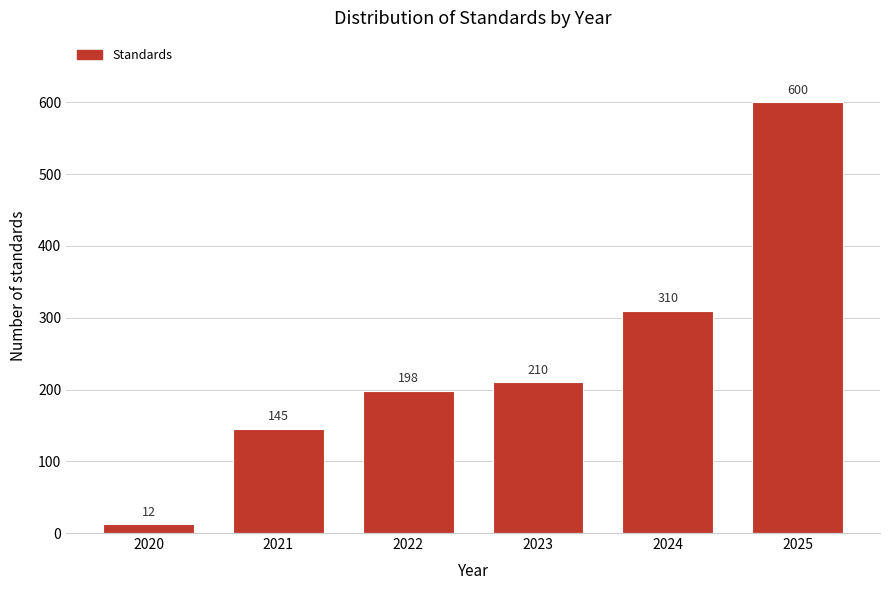

Reading left to right, extract all data points from this chart.

2020=12	2021=145	2022=198	2023=210	2024=310	2025=600